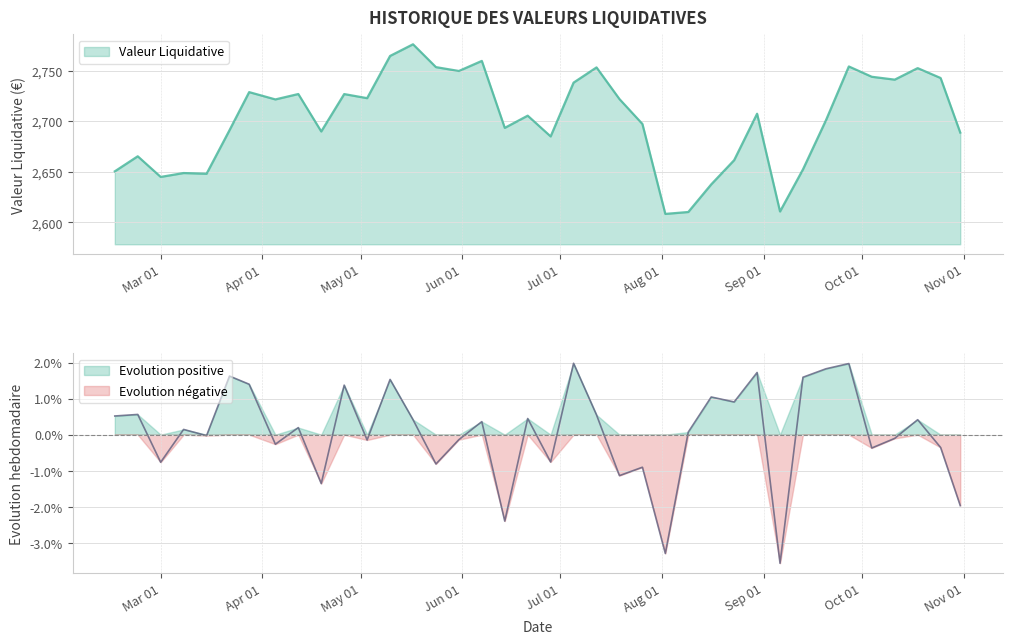

True or false: Valeur Liquidative has a value of 2743.9 at 2024-10-04.

True